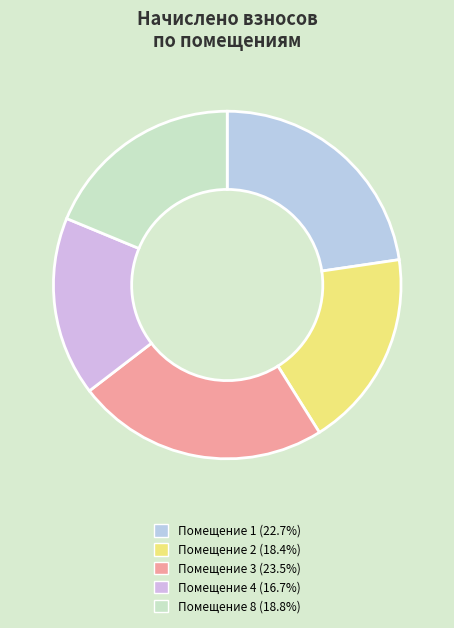

How many slices are in this pie chart?

5